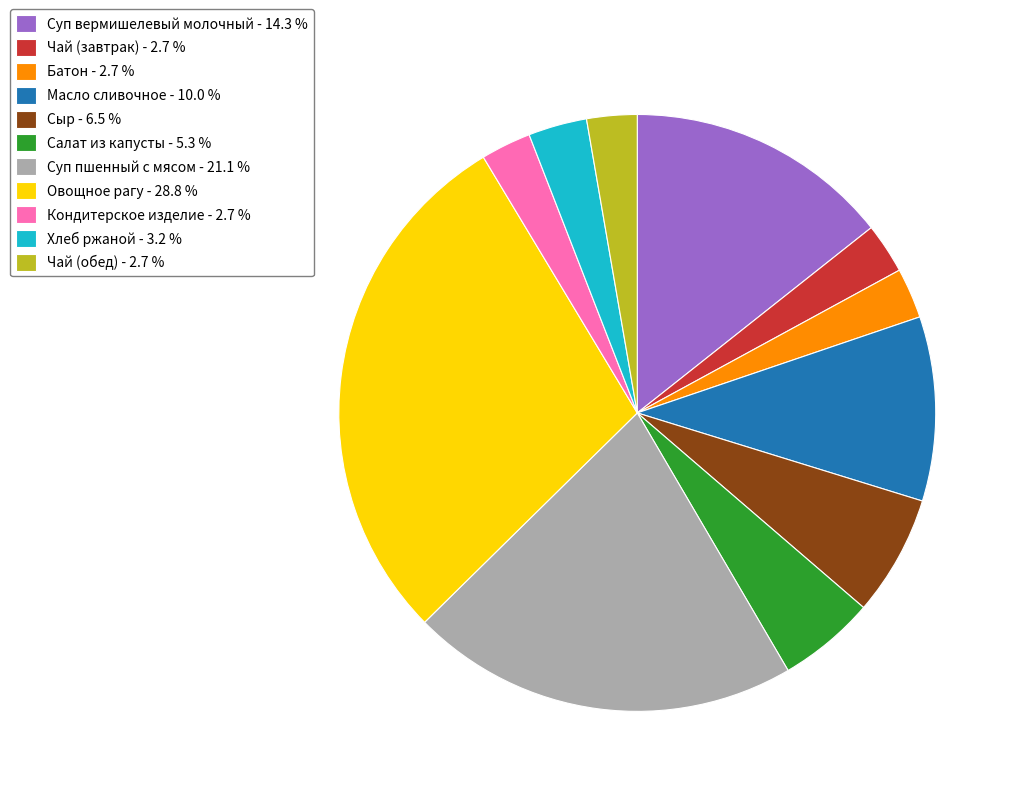

What is the ratio of the value at Суп вермишелевый молочный to the value at Кондитерское изделие?

5.3